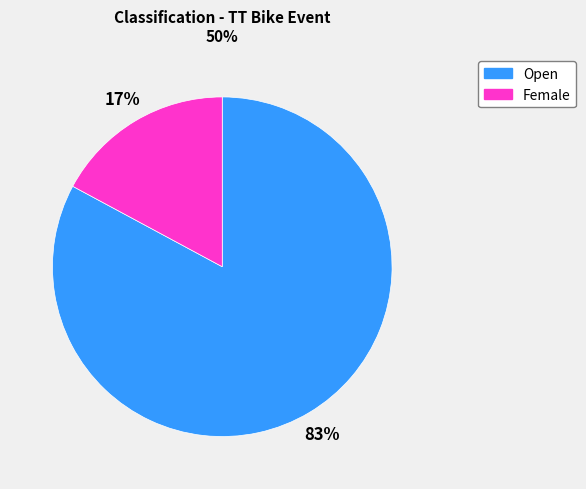

To the nearest percent, what is the difference between the Open and Female slice percentages?

66%